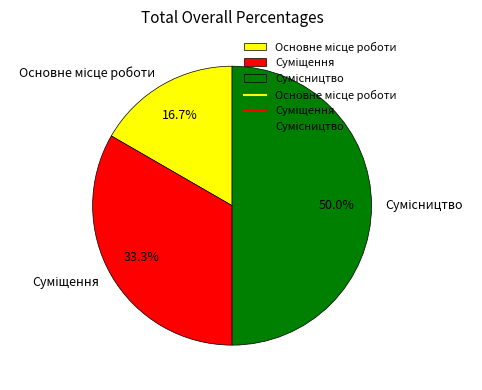

What is the ratio of the value at Сумісництво to the value at Основне місце роботи?

3.0